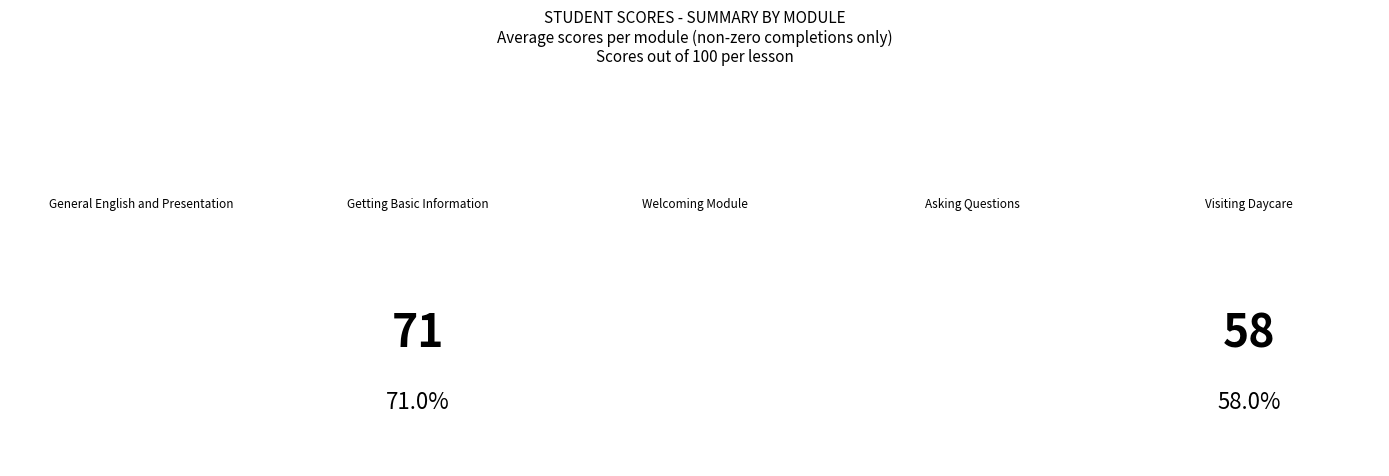

True or false: Getting Basic Information AD has a value of 9 at SADOUDI.

False